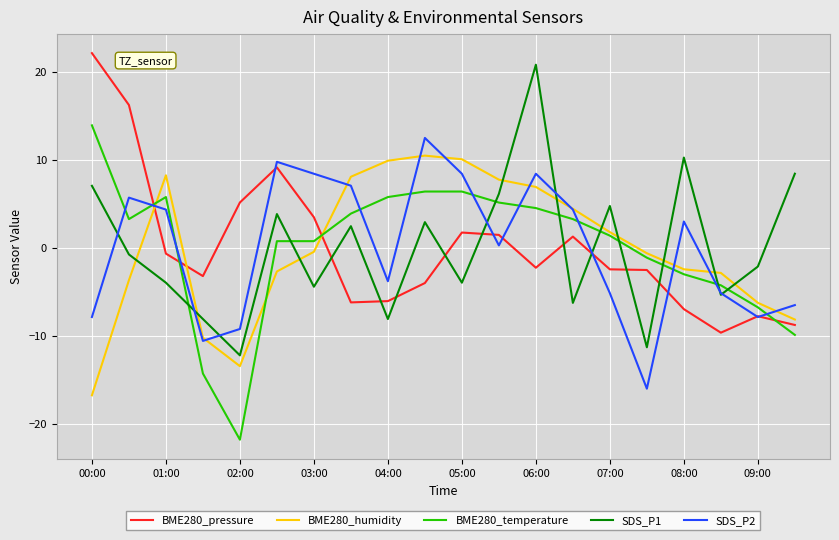

True or false: SDS_P1 and BME280_humidity cross at least once.

True